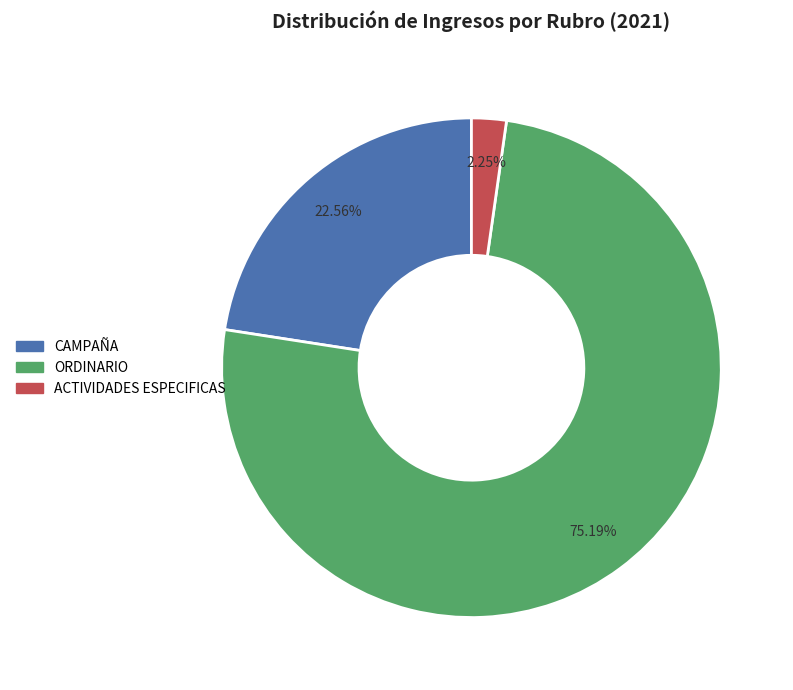

To the nearest percent, what is the difference between the largest and smallest slice percentages?

73%